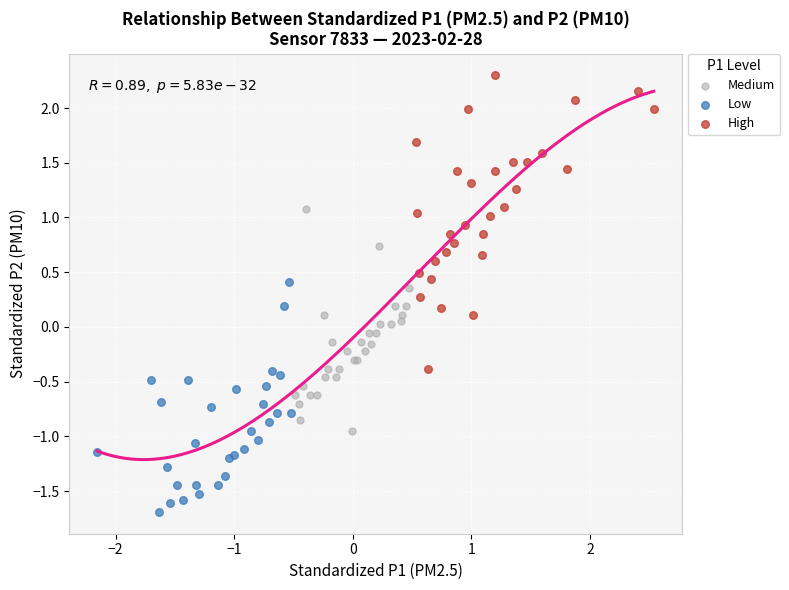

Which series contains the lowest Y value?

Low